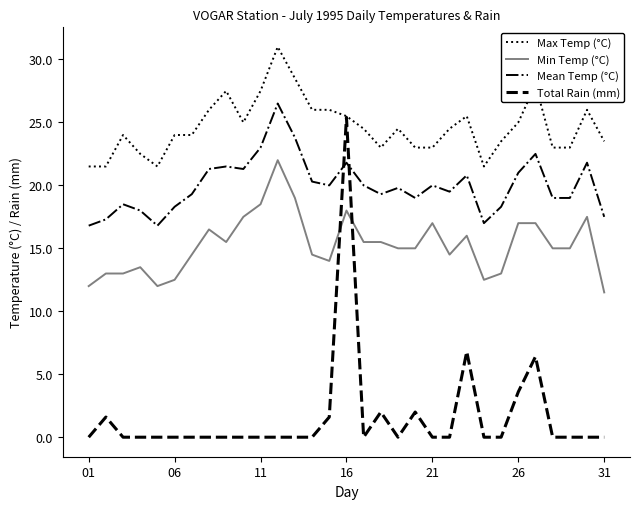

What is the lowest value of the Max Temp (°C) series?

21.5